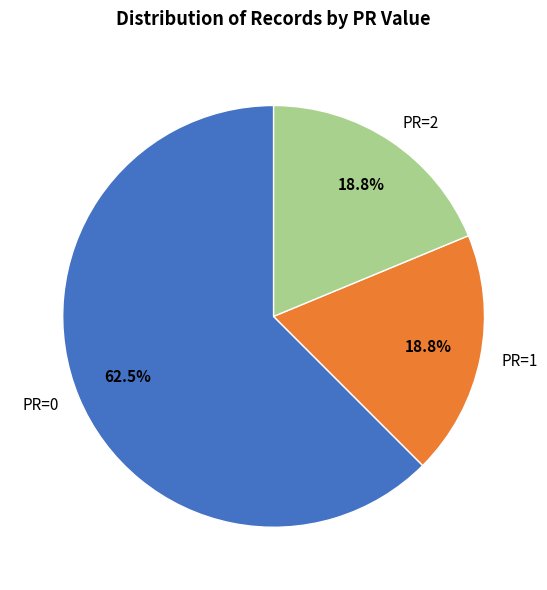

How many segments does this pie chart have?

3